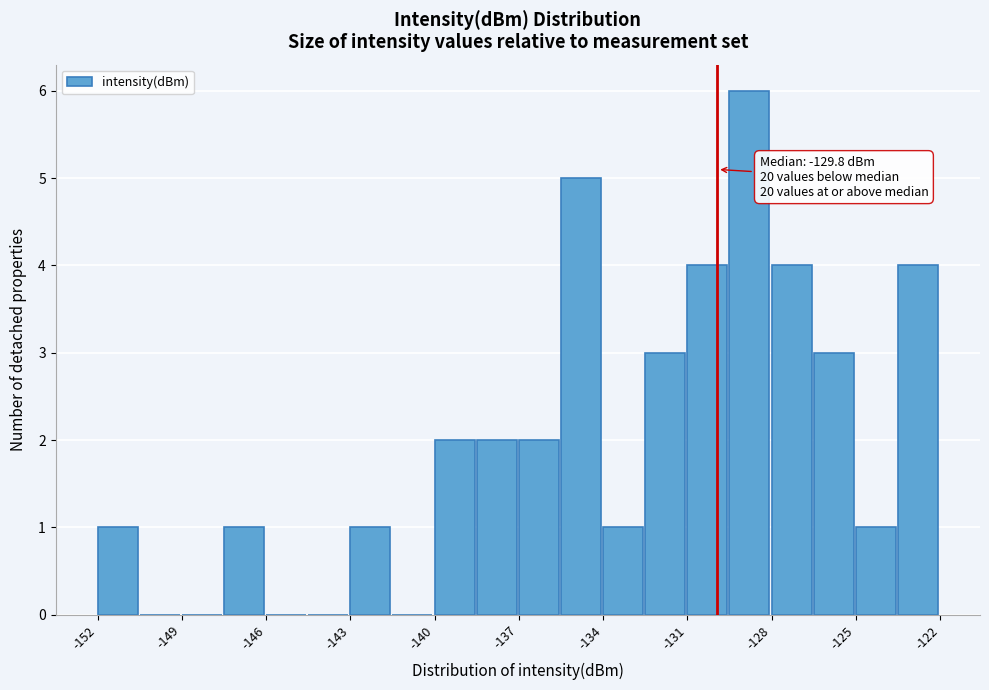

Around what value on the x-axis is the tallest bar? Give the approximate position of its centre, as read against the axis.

-128.5